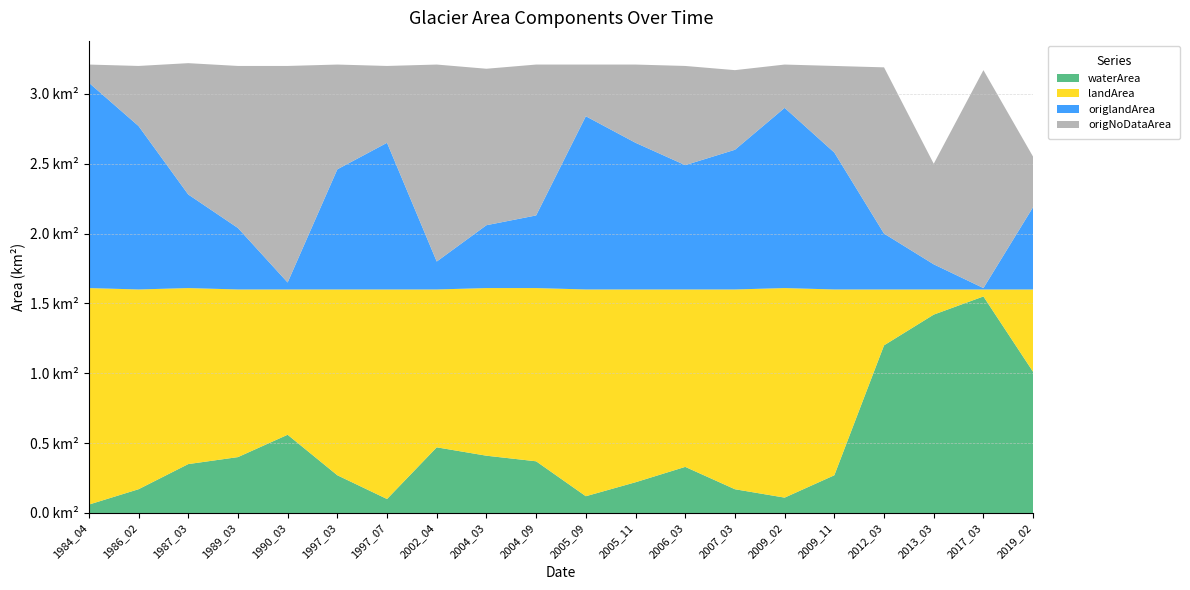

Reading right to left, list all the values displayed in this chart.

waterArea: 1.0	1.6	1.4	1.2	0.3	0.1	0.2	0.3	0.2	0.1	0.4	0.4	0.5	0.1	0.3	0.6	0.4	0.3	0.2	0.1
landArea: 0.6	0.1	0.2	0.4	1.3	1.5	1.4	1.3	1.4	1.5	1.2	1.2	1.1	1.5	1.3	1.0	1.2	1.3	1.4	1.6
origlandArea: 0.6	0.0	0.2	0.4	1.0	1.3	1.0	0.9	1.1	1.2	0.5	0.5	0.2	1.1	0.9	0.1	0.4	0.7	1.2	1.5
origNoDataArea: 0.4	1.6	0.7	1.2	0.6	0.3	0.6	0.7	0.6	0.4	1.1	1.1	1.4	0.6	0.8	1.6	1.2	0.9	0.4	0.1